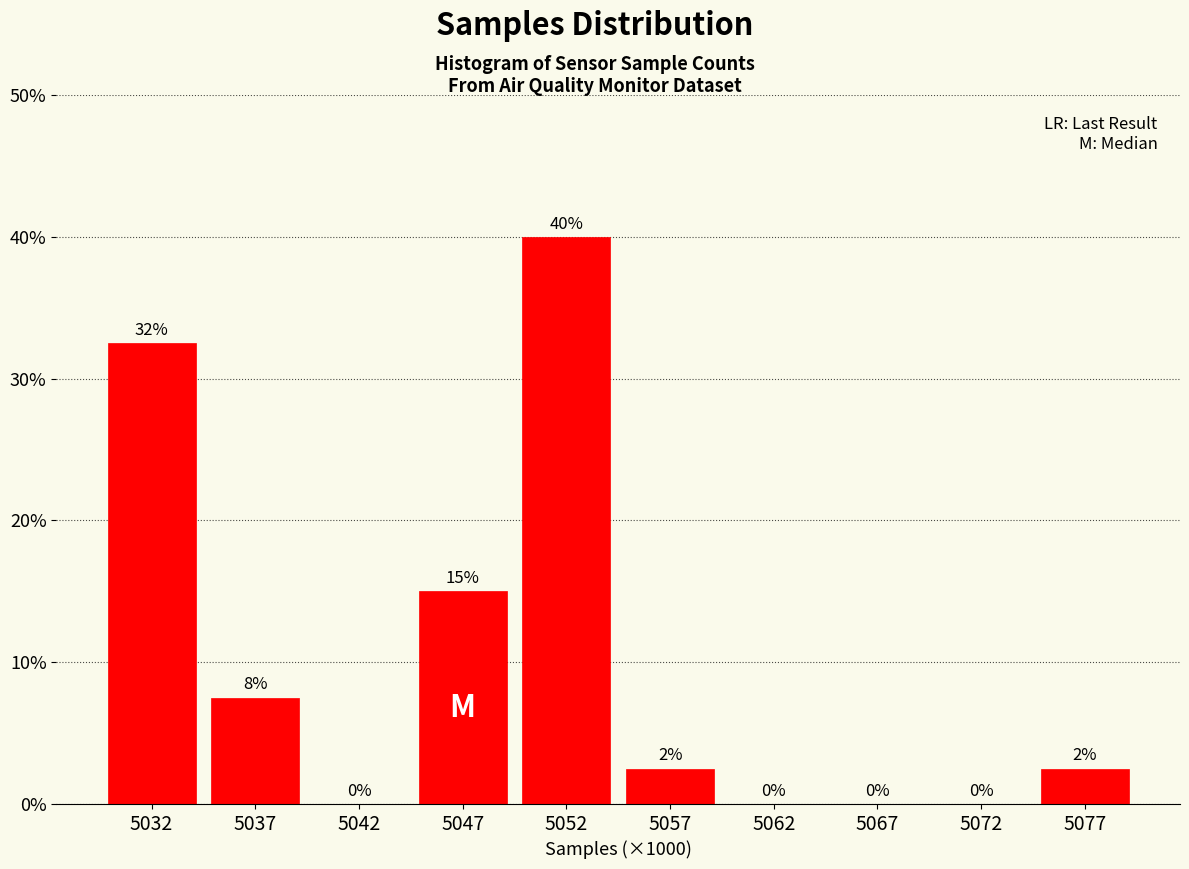

Which label corresponds to the largest value in the chart?

5052